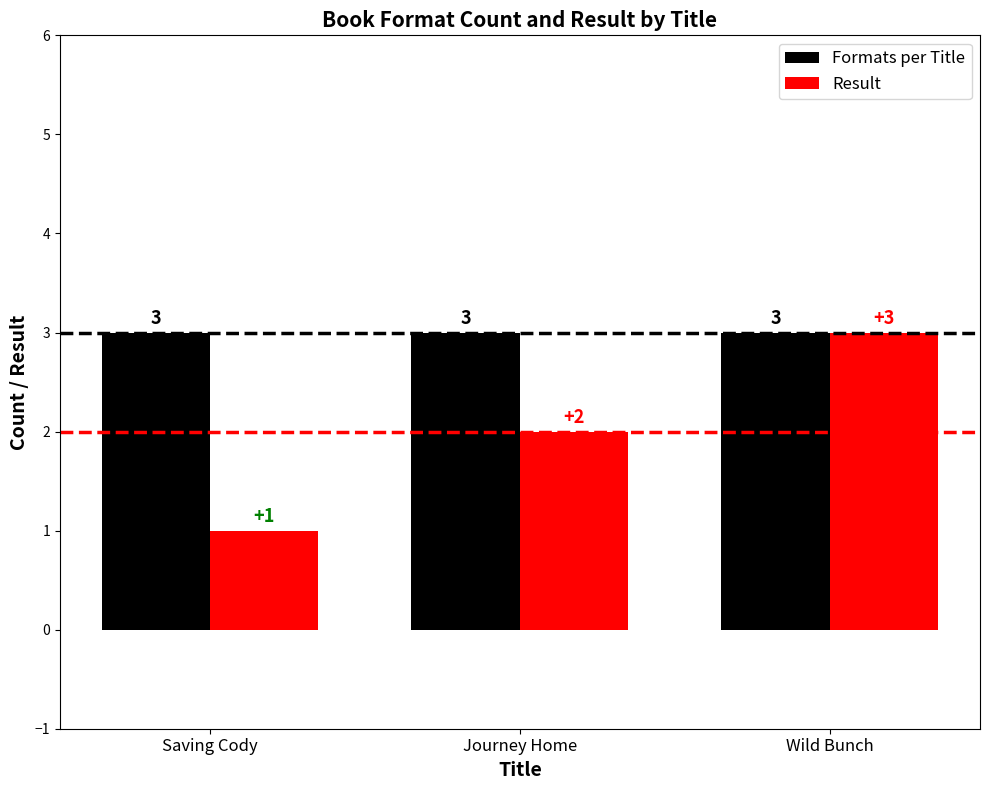

Which category has the highest value in the Result series?

Wild Bunch